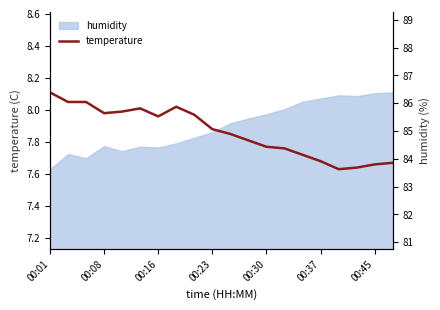

What is the highest value of the temperature series?

8.1